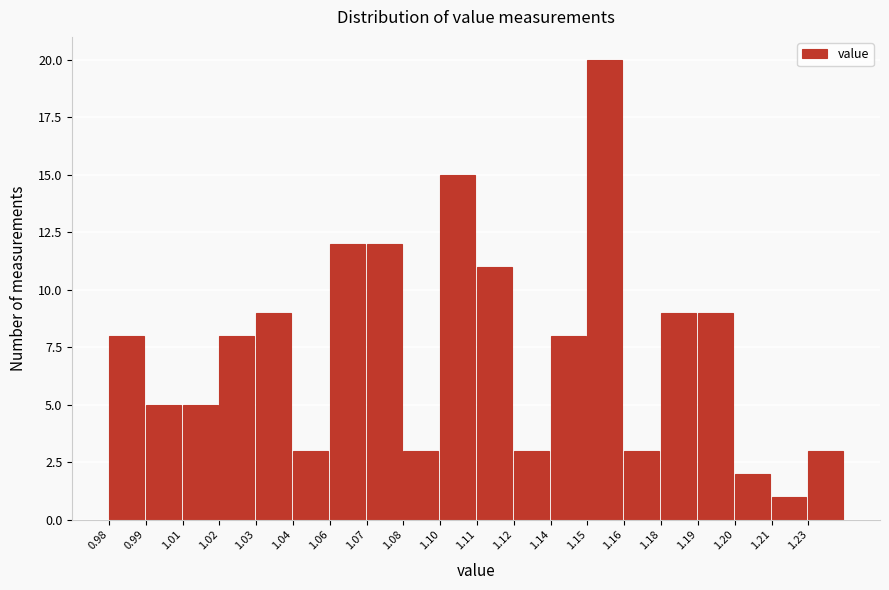

Reading left to right, list all the values displayed in this chart.

0.98=8	0.99=5	1.01=5	1.02=8	1.03=9	1.04=3	1.06=12	1.07=12	1.08=3	1.10=15	1.11=11	1.12=3	1.14=8	1.15=20	1.16=3	1.18=9	1.19=9	1.20=2	1.21=1	1.23=3